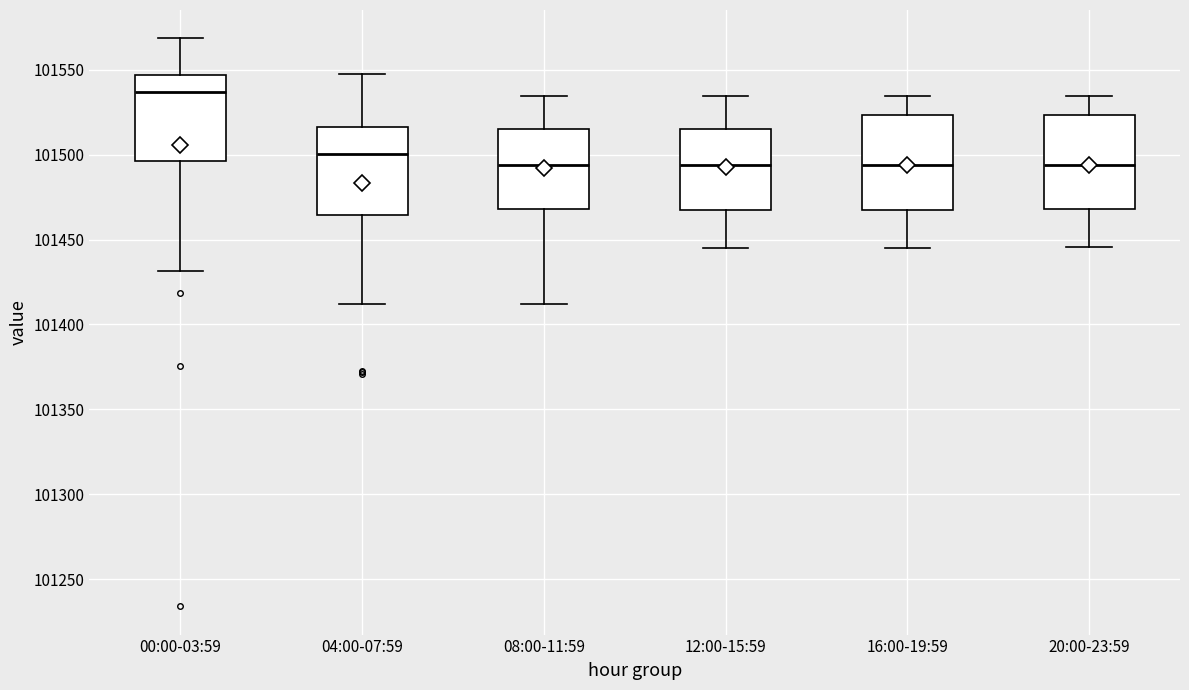

Where does the upper whisker of the box for 20:00-23:59 end on the y-axis? The values are not printed on the chart, so give them approximately, as read against the axis.

101535